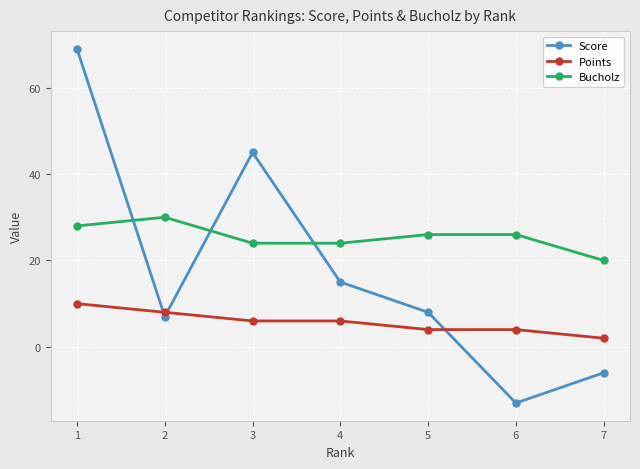

What is the difference between the highest and lowest values at 1?

59